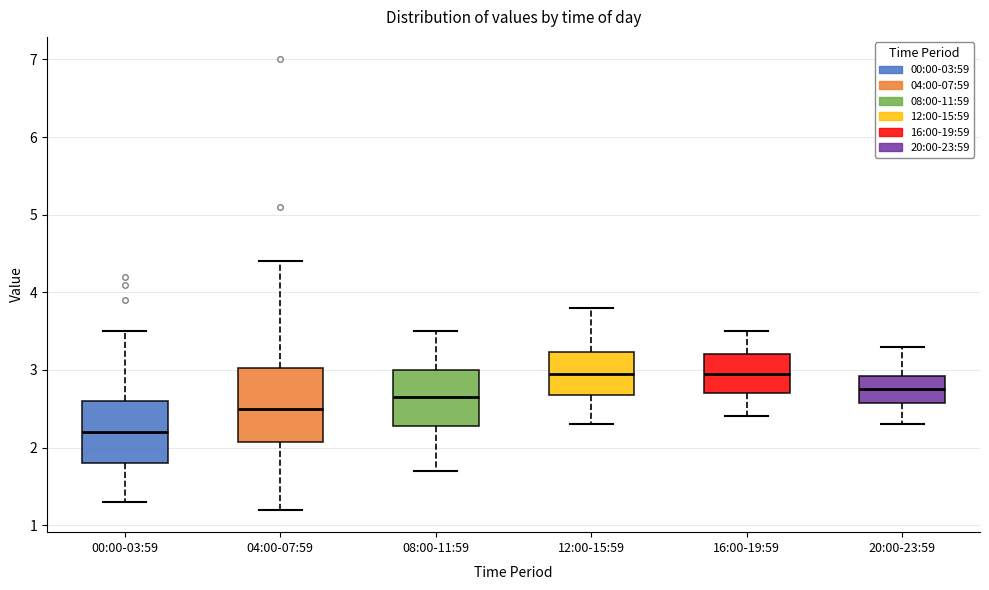

Where is the upper edge of the box for 16:00-19:59 on the y-axis? The values are not printed on the chart, so give them approximately, as read against the axis.

3.2